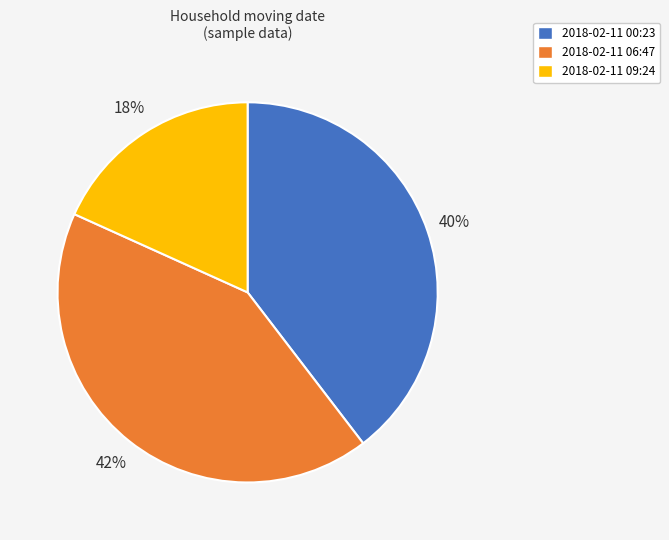

How many segments does this pie chart have?

3